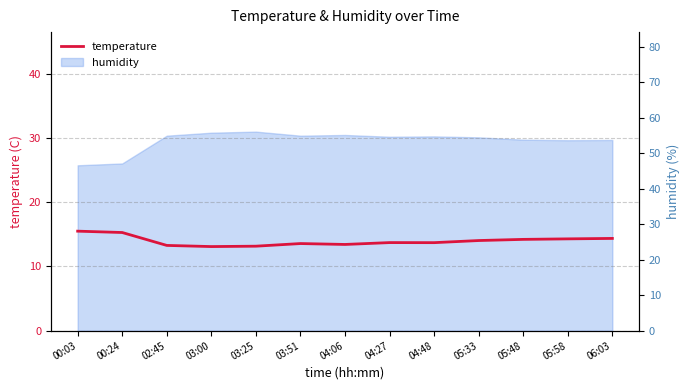

At which category does the chart reach its peak across all series?

00:03